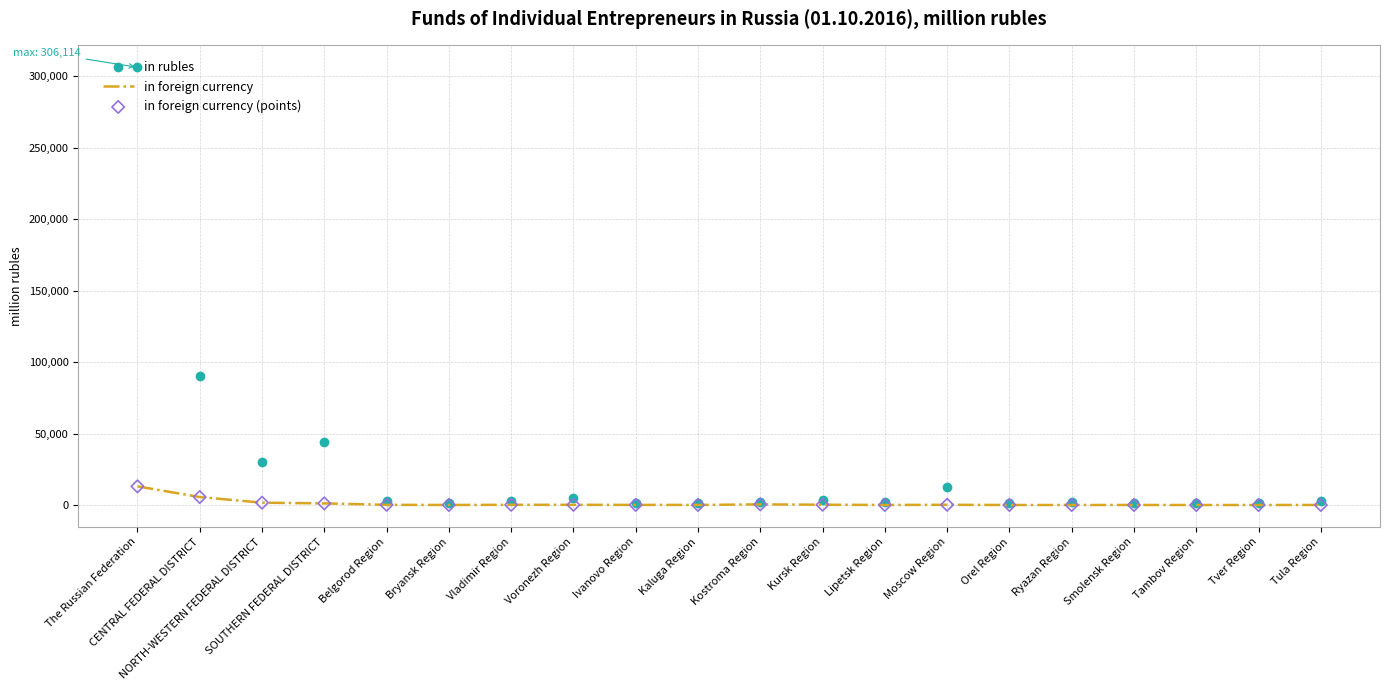

At how many categories does at least one series exceed 7709?

5